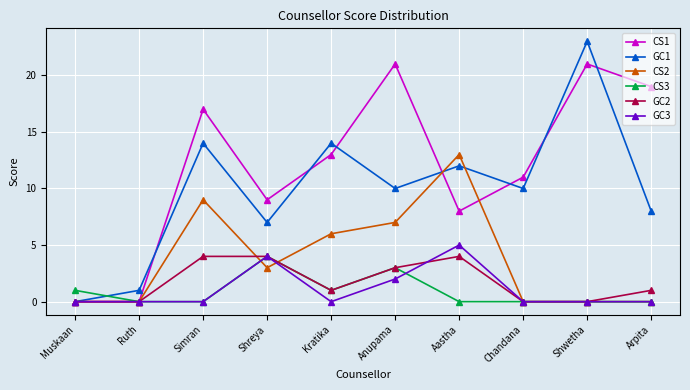

At which label does GC1 reach its peak?

Shwetha